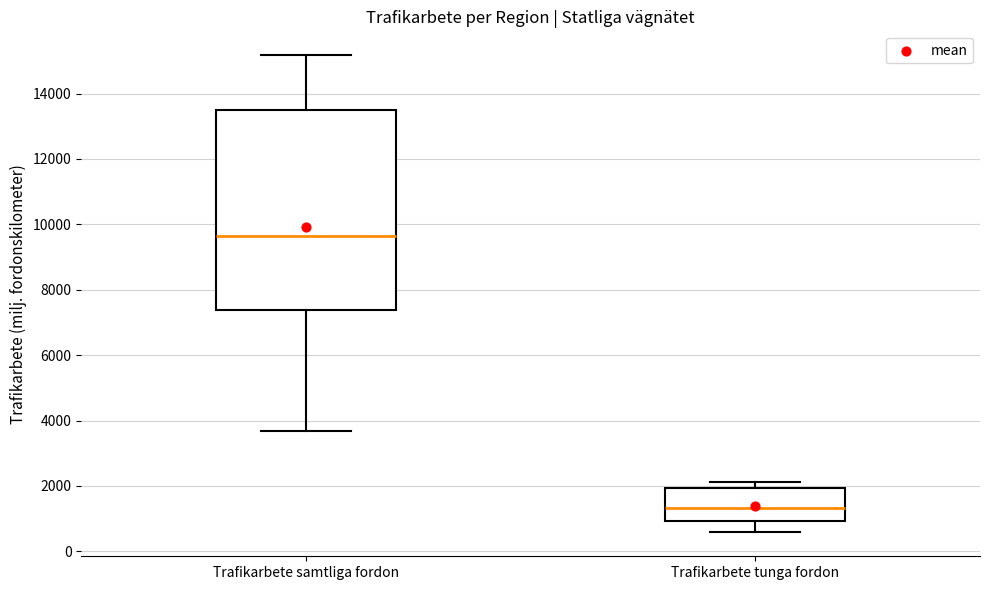

Which box's median line is the lowest?

Trafikarbete tunga fordon